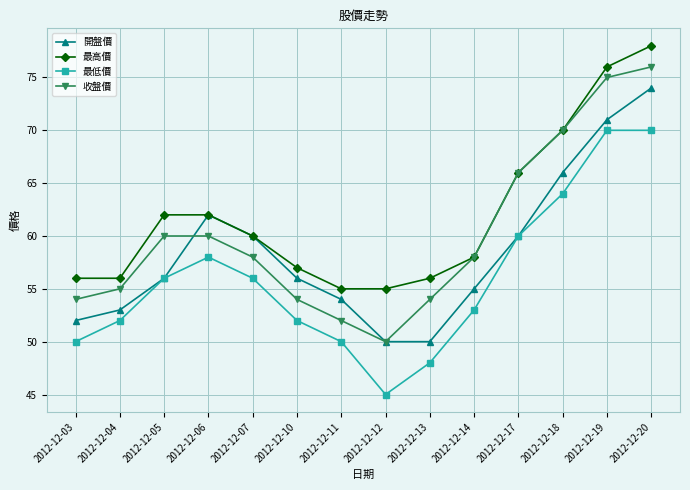

What value does the 最低價 series have at 2012-12-05, to the nearest 5?

55